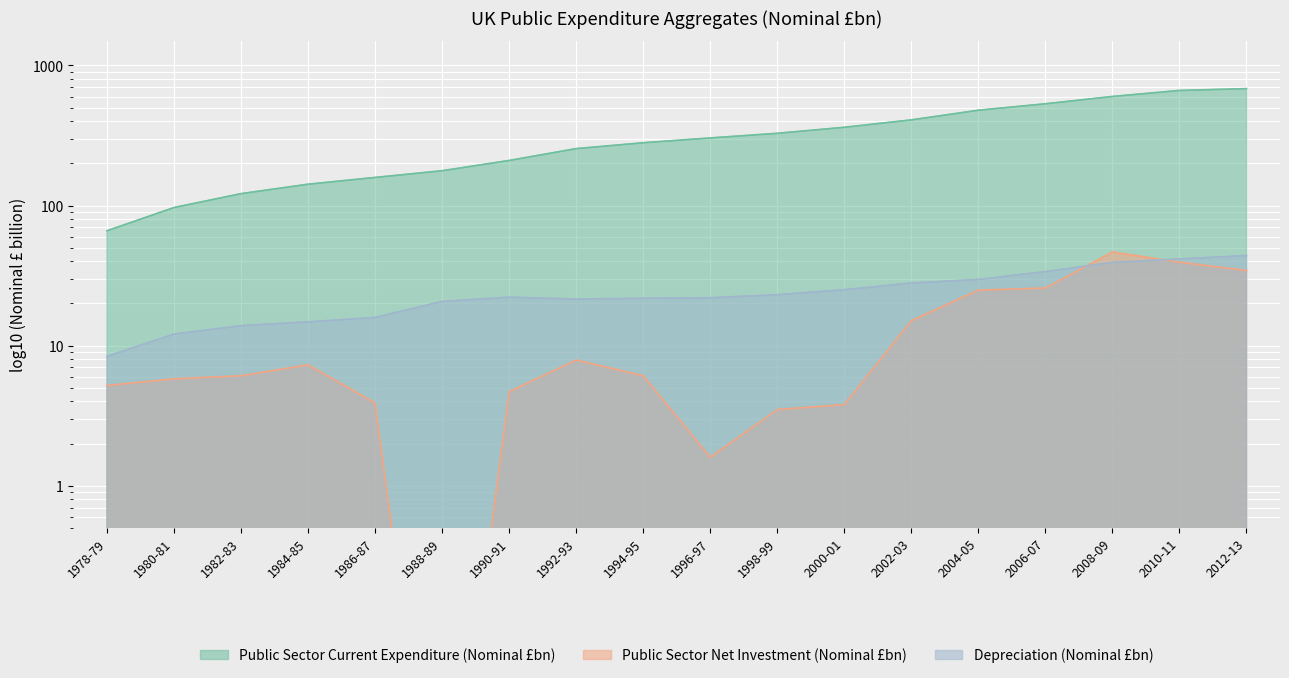

Reading right to left, list all the values displayed in this chart.

Public Sector Current Expenditure (Nominal £bn): 683.0	662.7	600.4	532.4	478.9	408.6	361.8	327.7	303.7	280.6	254.9	209.8	177.2	158.7	142.0	121.6	96.8	66.1
Public Sector Net Investment (Nominal £bn): 34.4	39.4	46.6	25.8	24.9	15.1	3.8	3.5	1.6	6.1	7.9	4.7	0.0	3.9	7.3	6.1	5.8	5.2
Depreciation (Nominal £bn): 44.0	41.6	39.3	33.8	29.7	28.0	25.1	23.1	22.0	21.8	21.5	22.2	20.7	15.9	14.8	13.9	12.1	8.4